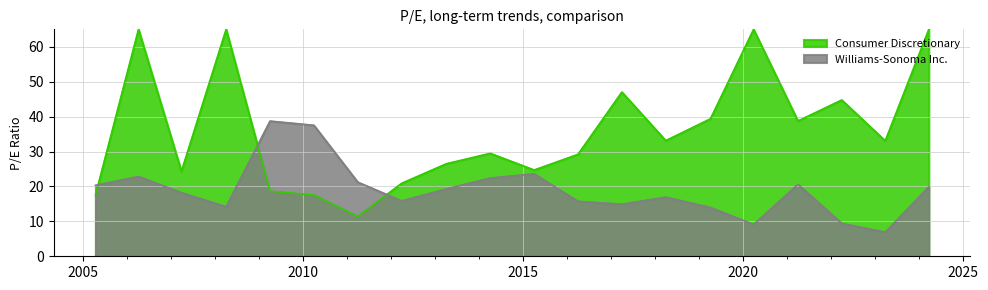

After their last crossing, which series has the higher values: Williams-Sonoma Inc. or Consumer Discretionary?

Consumer Discretionary